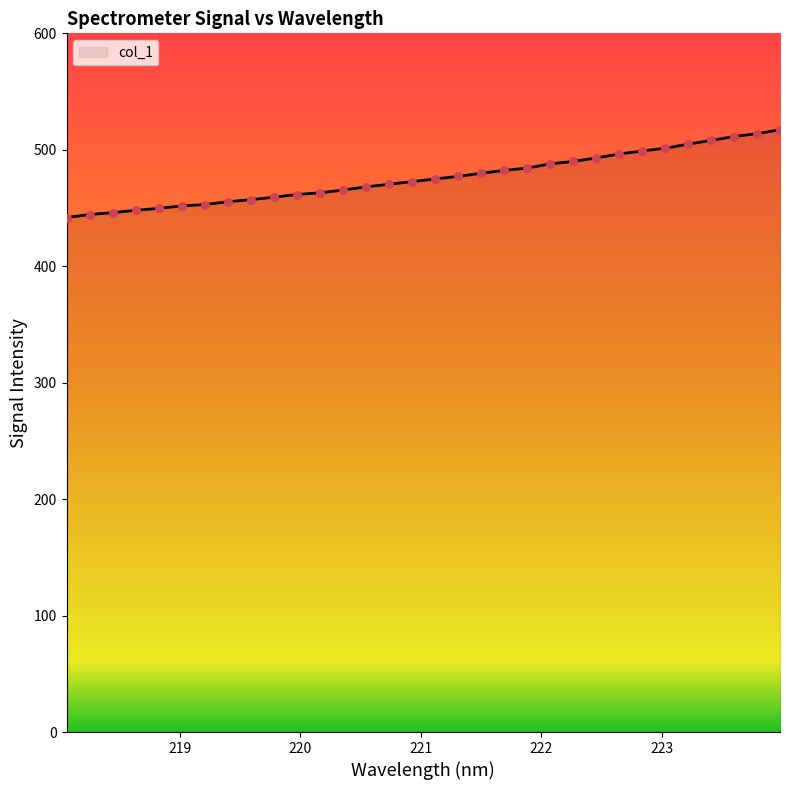

What is the minimum value shown in the chart?

441.8